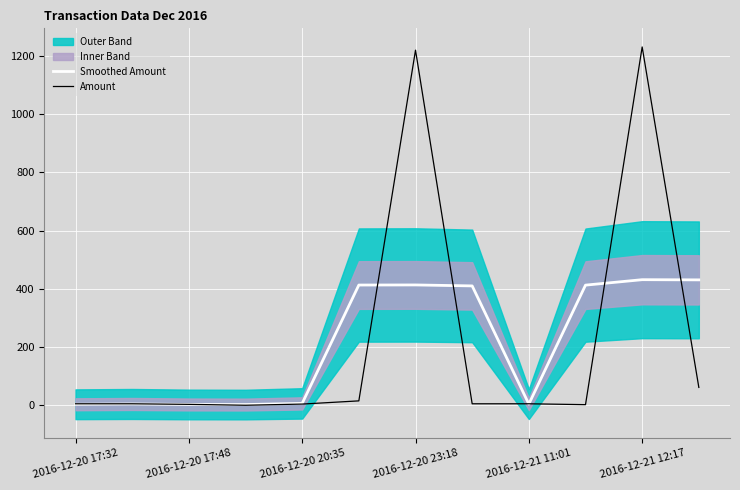

How many intersections are there between Smoothed Amount and Amount?

7